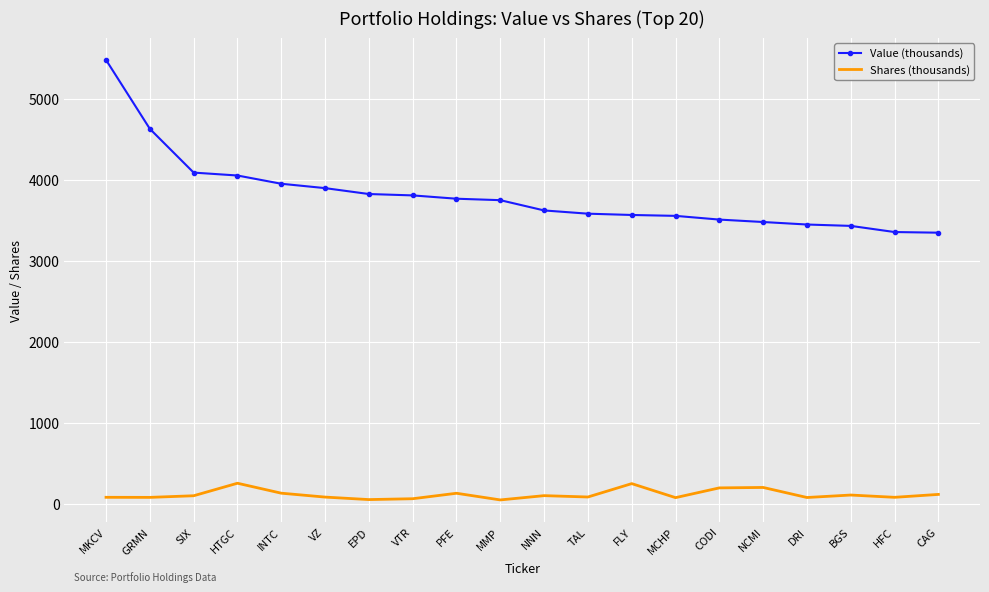

Which series has the largest total across all categories?

Value (thousands)